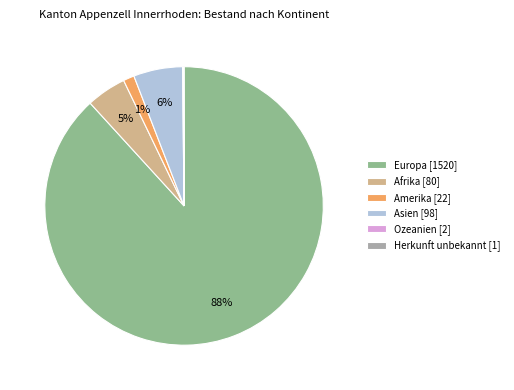

True or false: Asien accounts for 6% of the total.

True